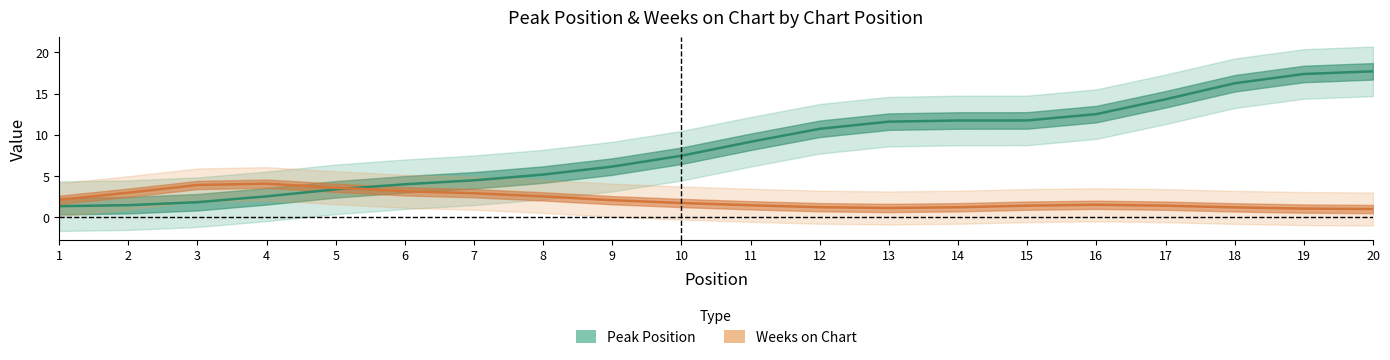

Reading left to right, extract all data points from this chart.

Peak Position: 1=1.4	2=1.5	3=1.8	4=2.6	5=3.4	6=4.0	7=4.5	8=5.2	9=6.2	10=7.5	11=9.2	12=10.7	13=11.6	14=11.7	15=11.7	16=12.5	17=14.3	18=16.2	19=17.4	20=17.7
Weeks on Chart: 1=2.1	2=3.0	3=3.9	4=4.1	5=3.6	6=3.2	7=2.9	8=2.5	9=2.1	10=1.7	11=1.5	12=1.2	13=1.1	14=1.2	15=1.4	16=1.5	17=1.4	18=1.2	19=1.1	20=1.0